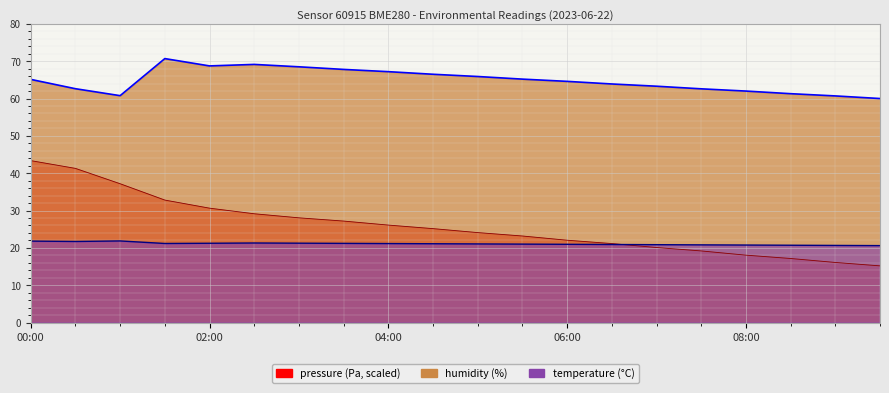

At which label does humidity reach its minimum?

09:30